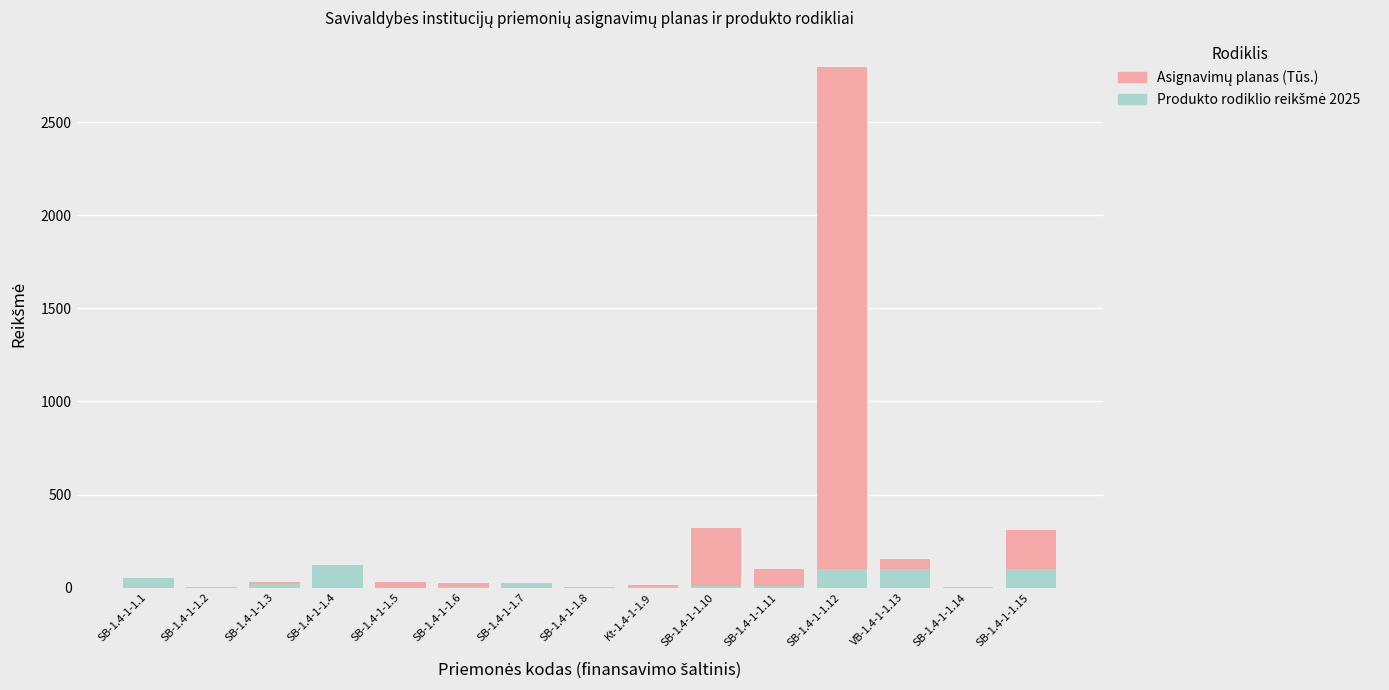

What is the sum of all Produkto rodiklio reikšmė 2025 values?

544.0